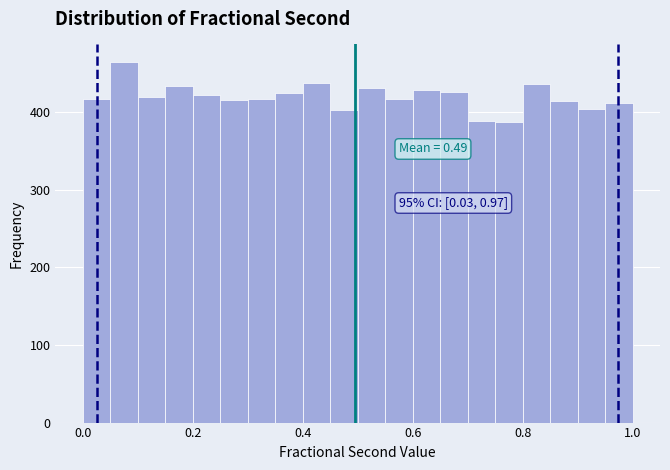

Around what value on the x-axis is the tallest bar? Give the approximate position of its centre, as read against the axis.

0.08